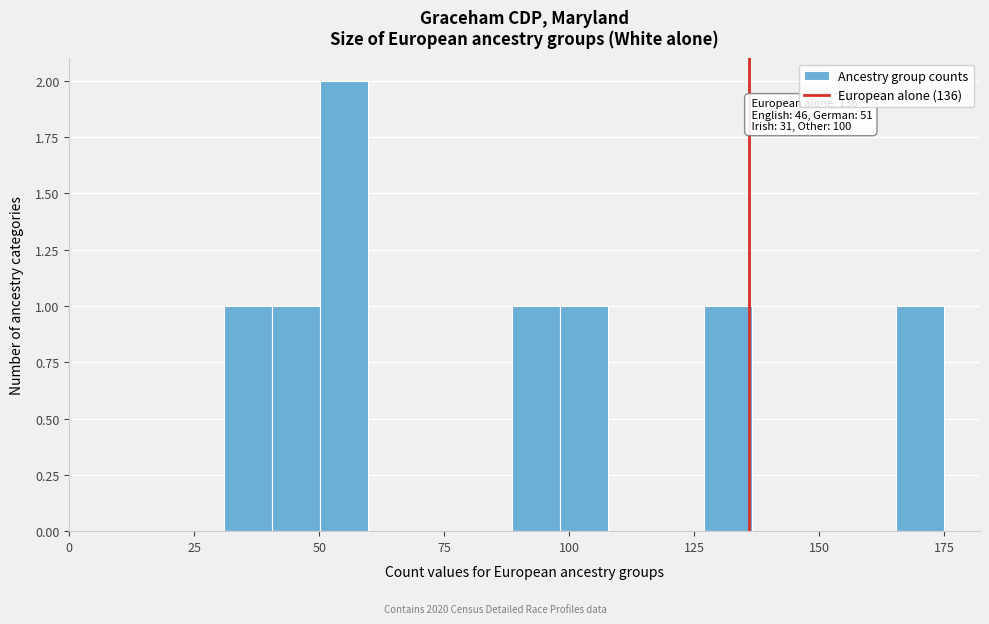

Read against the x-axis, roughly where is the centre of the tallest bar?

55